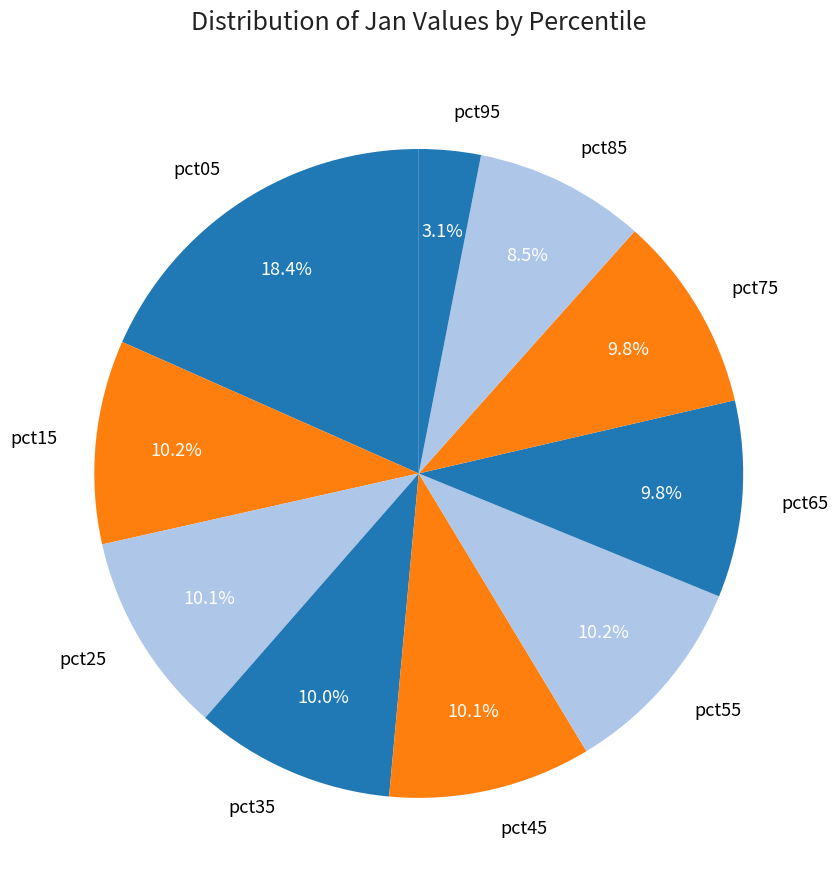

Count the number of slices in the pie.

10